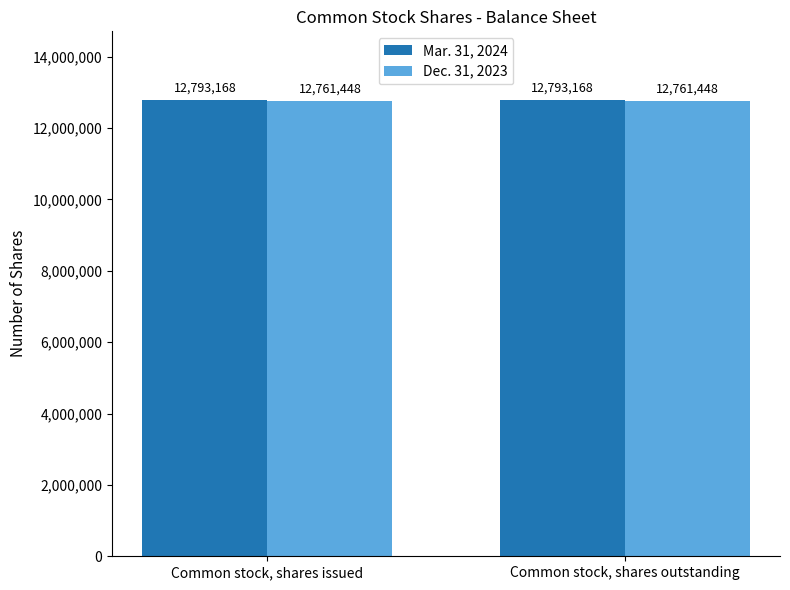

Read the Dec. 31, 2023 value at Common stock, shares issued.

12761448